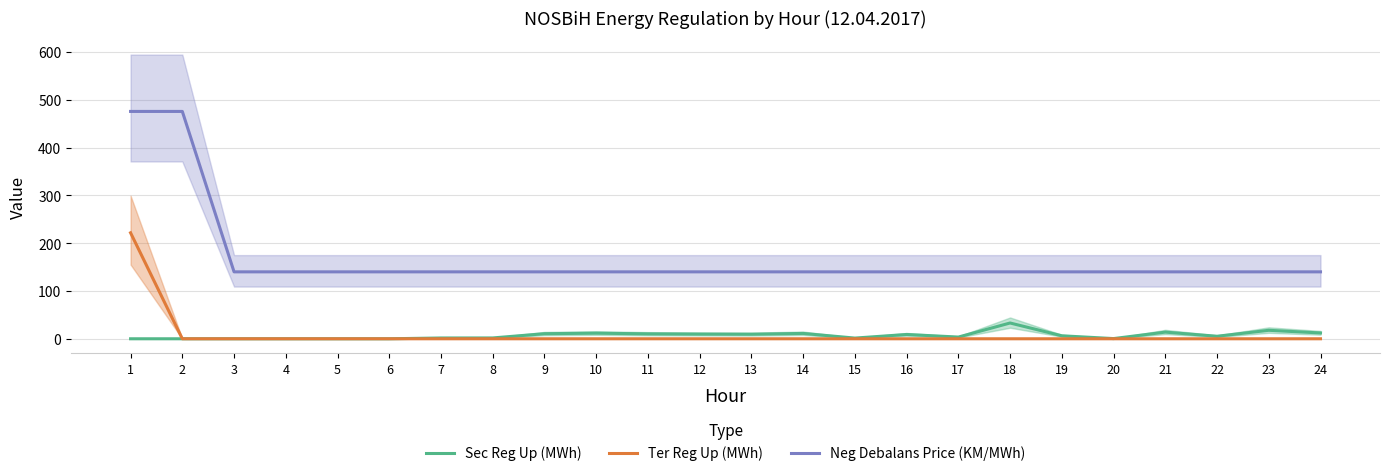

Does the chart display data point markers on the line(s)?

No